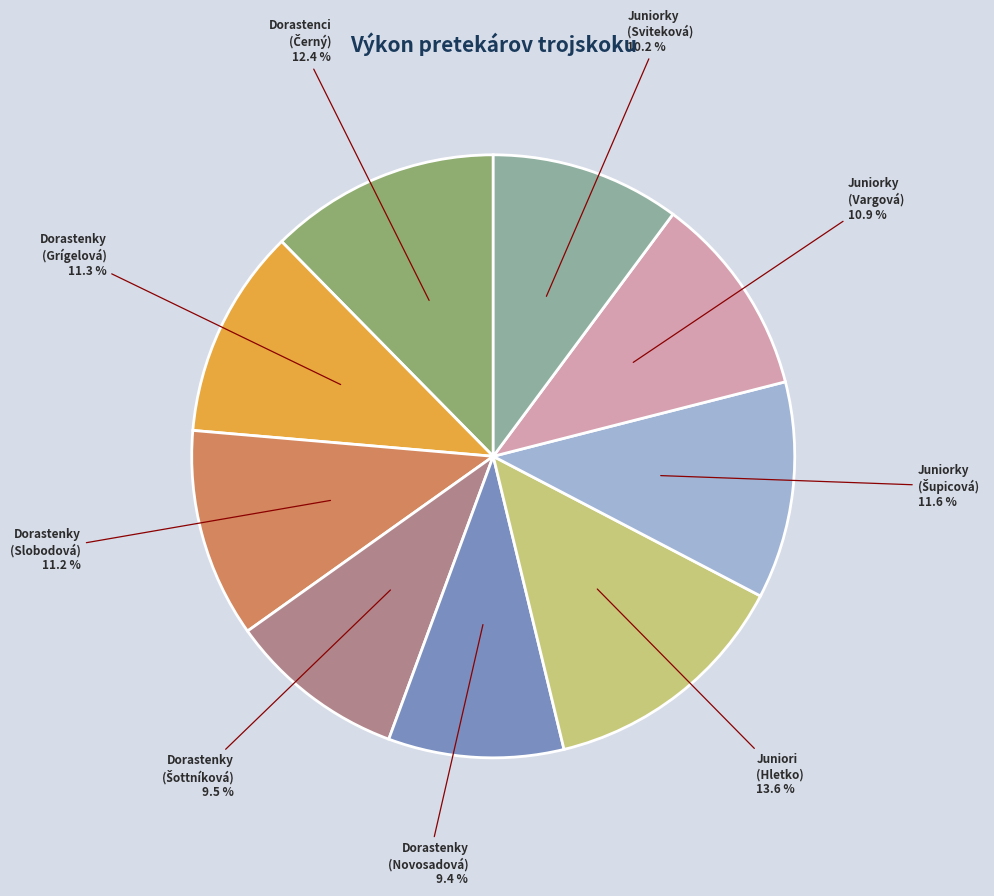

Which category has the biggest portion of the pie?

Juniori (Hletko)